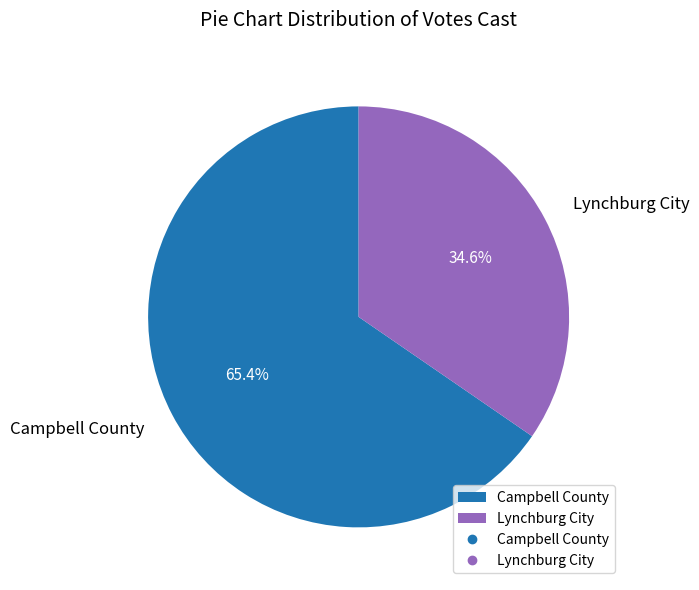

Count the number of slices in the pie.

2